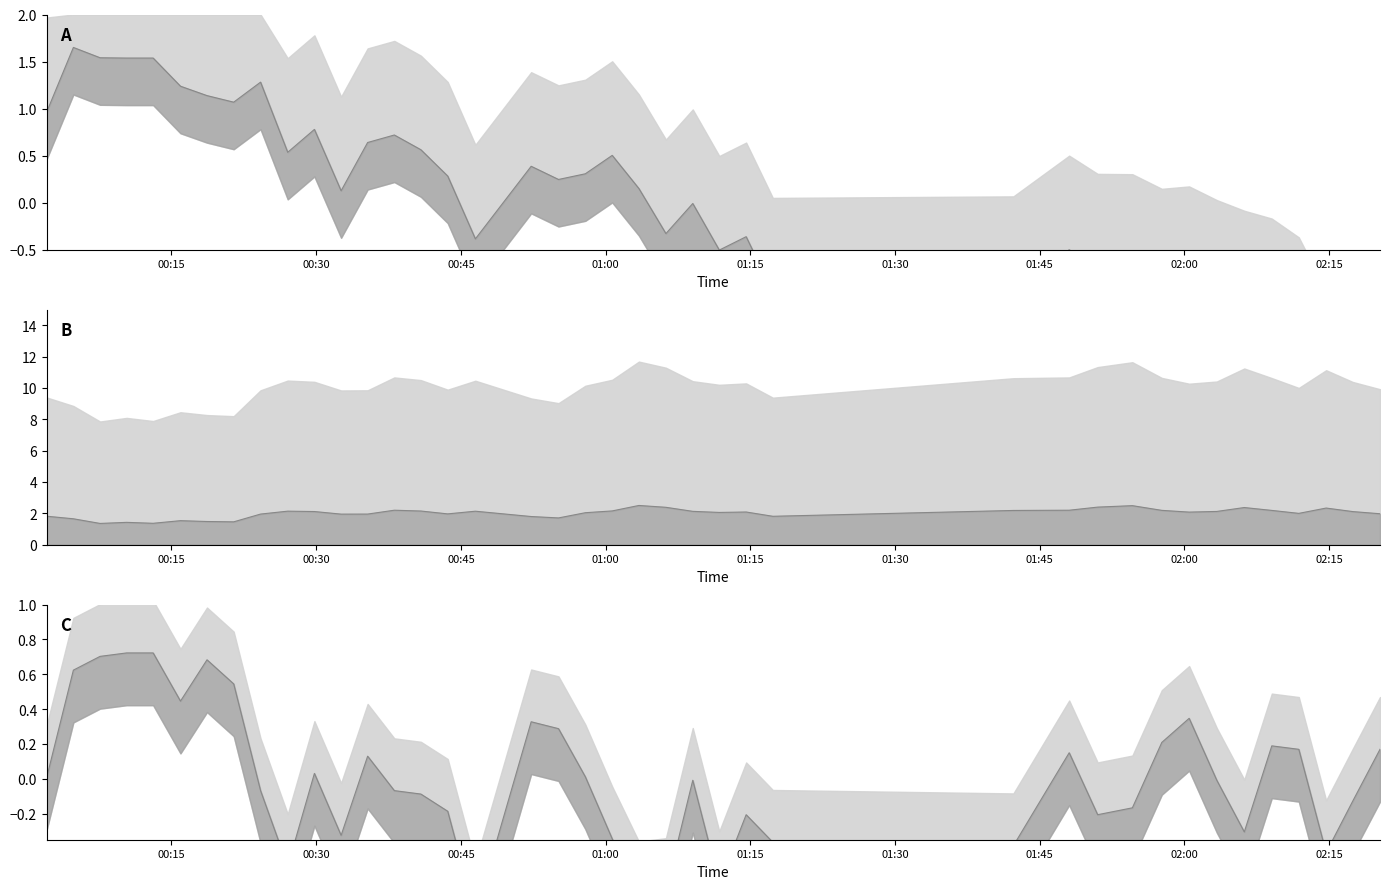

Does the chart display data point markers on the line(s)?

No